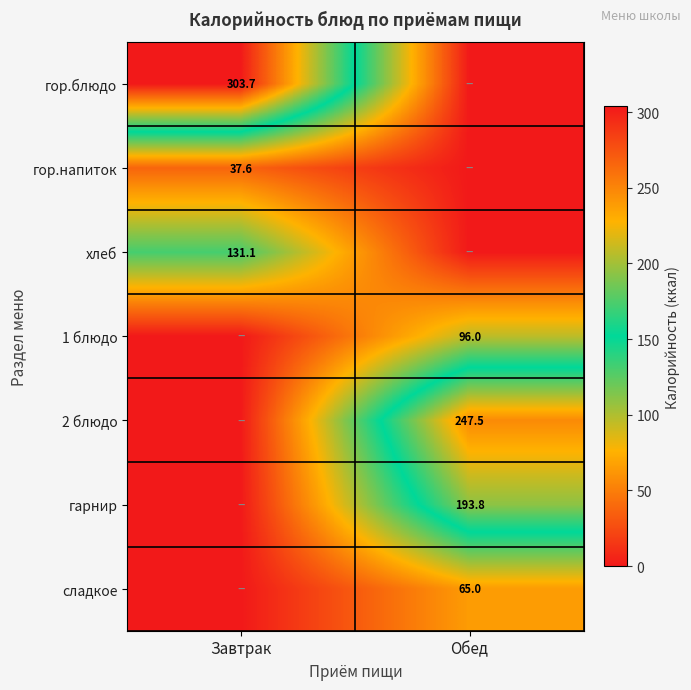

Count the number of data series in this chart.

7